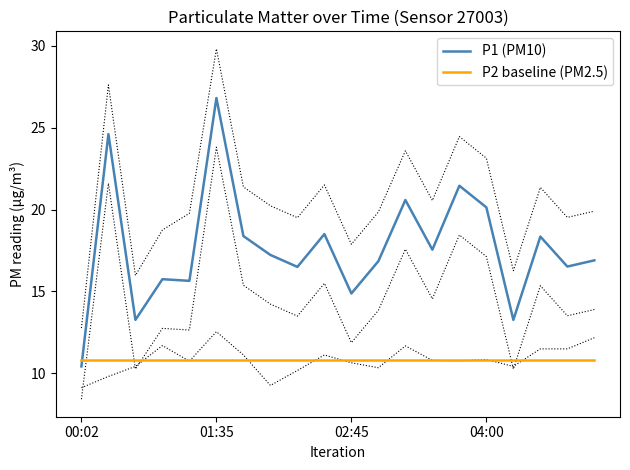

How many data points in P1 (PM10) are above 17?

10